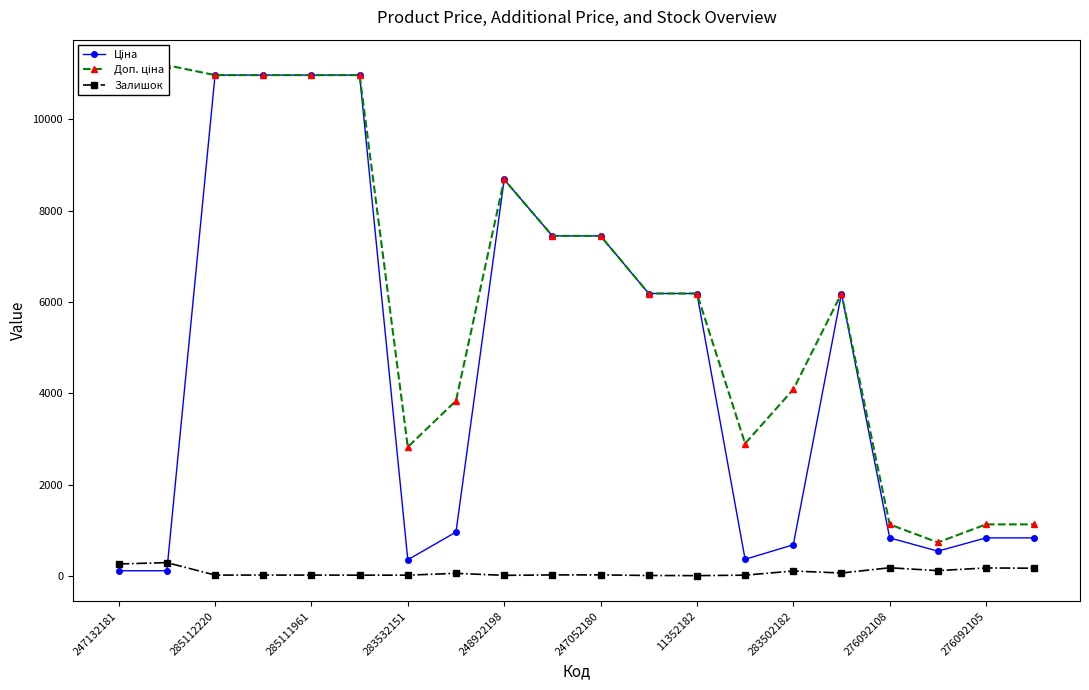

Reading left to right, what are all the values shown in this chart?

Ціна: 111.8	111.8	10964.4	10964.4	10964.4	10964.4	352.6	958.4	8679.5	7444.6	7444.6	6182.6	6182.6	362.1	680.4	6182.6	831.5	540.5	831.5	831.5
Доп. ціна: 11182.0	11182.0	10964.4	10964.4	10964.4	10964.4	2821.2	3833.8	8679.5	7444.6	7444.6	6182.6	6182.6	2896.6	4082.3	6182.6	1126.7	732.0	1126.7	1126.7
Залишок: 260.0	290.0	17.0	17.0	17.0	15.0	15.0	55.0	11.0	20.0	21.0	8.0	5.0	15.0	106.0	62.0	177.0	114.0	173.0	167.0